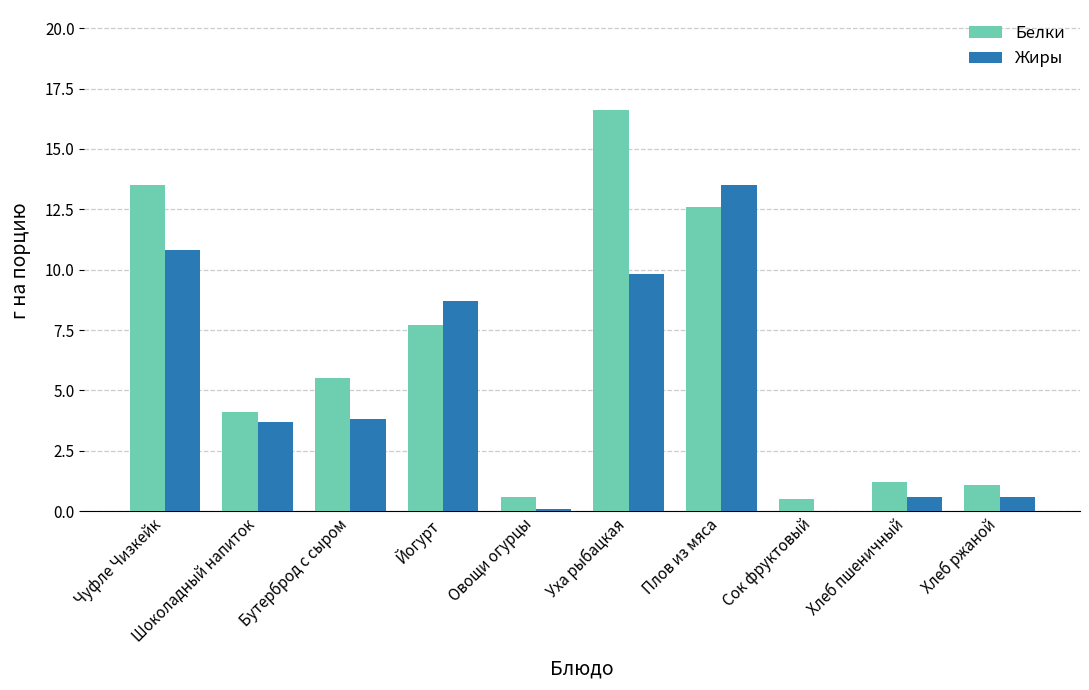

True or false: Жиры has a value of 0.6 at Хлеб ржаной.

True